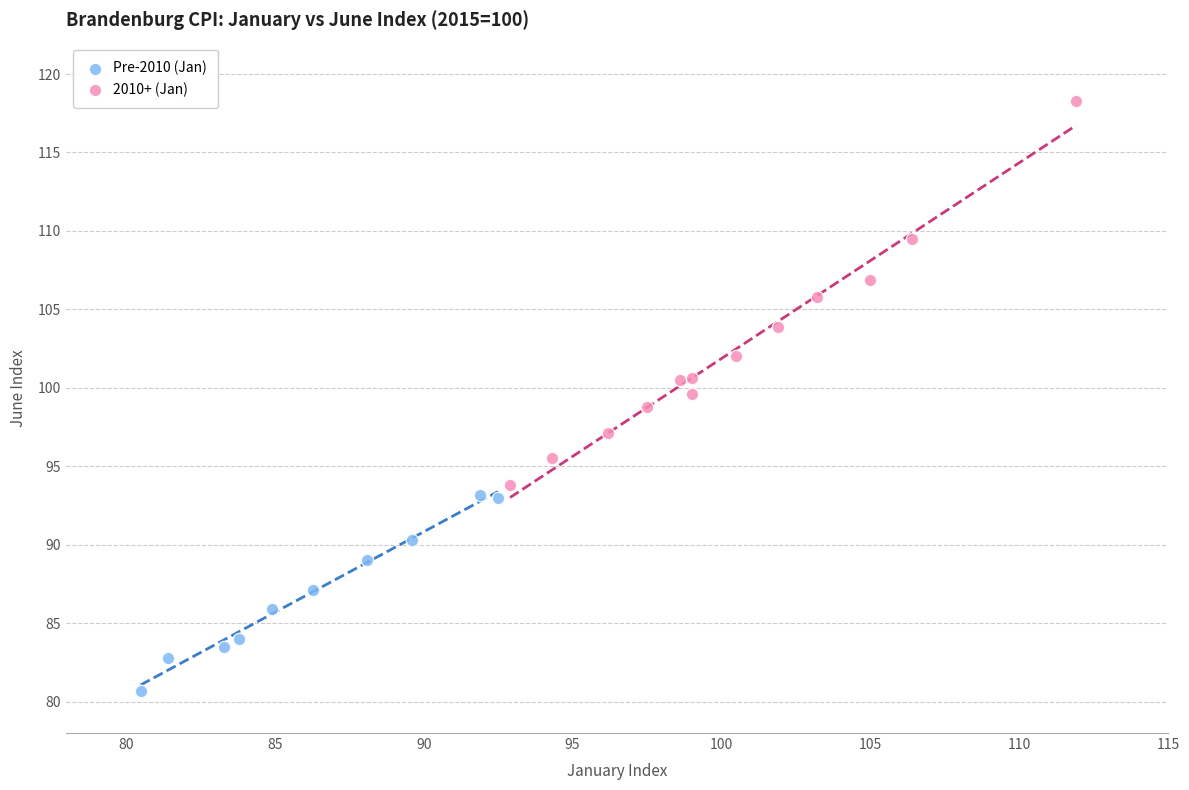

Which series contains the highest Y value?

2010+ (Jan)